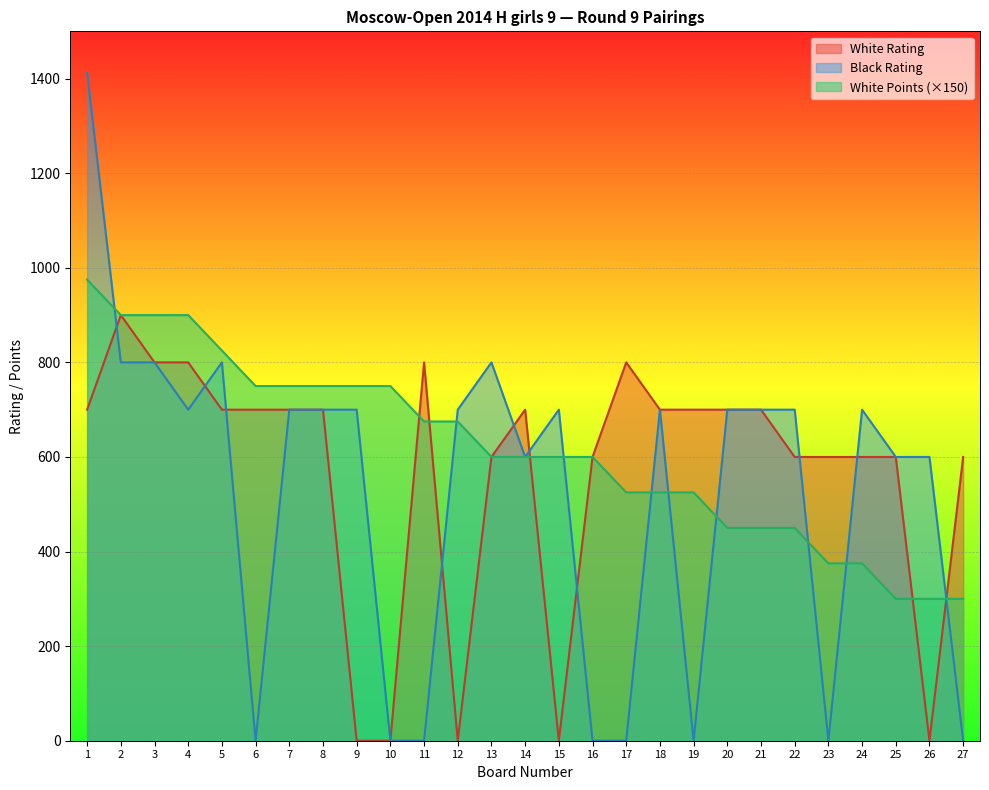

What are all the series names shown in the legend?

White Rating, Black Rating, White Points (×150)